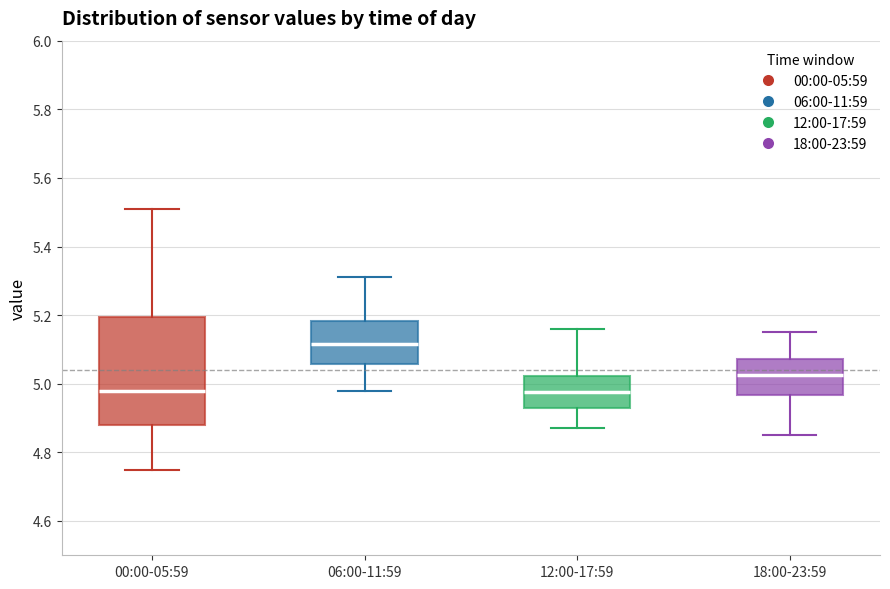

Comparing the boxes themselves (not the whiskers), which one is the tallest?

00:00-05:59